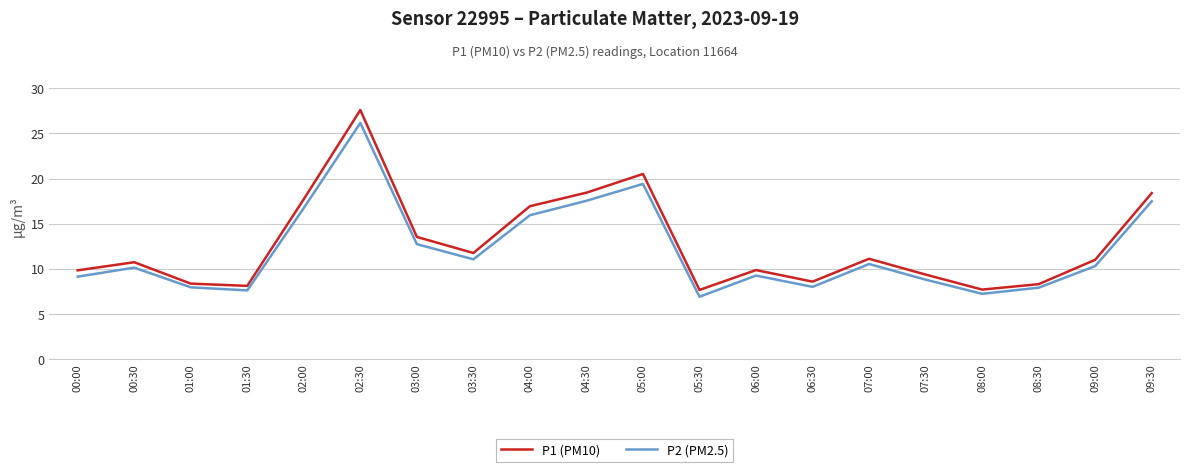

Count the number of categories in the chart.

20